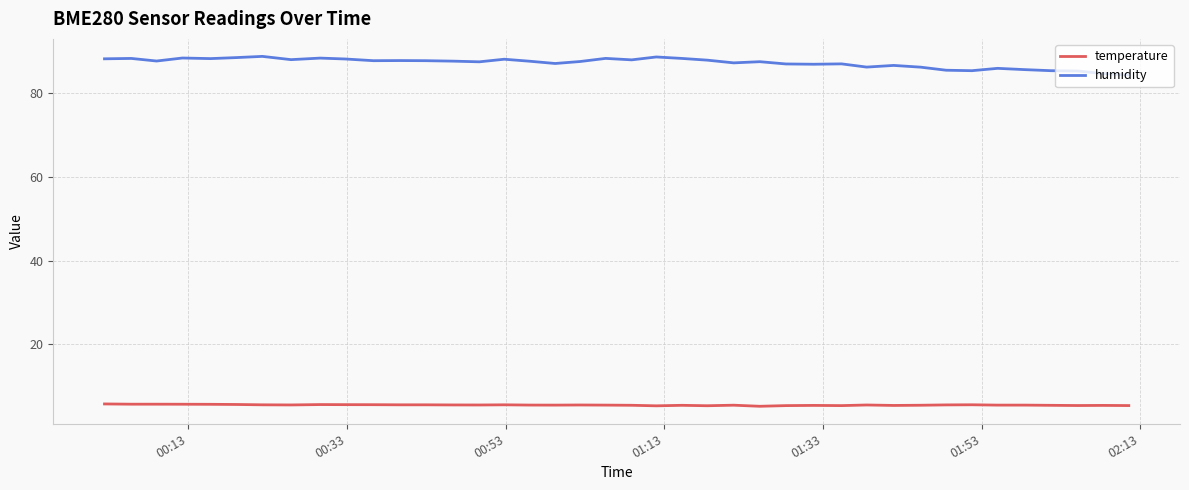

What is the lowest value of the temperature series?

5.2